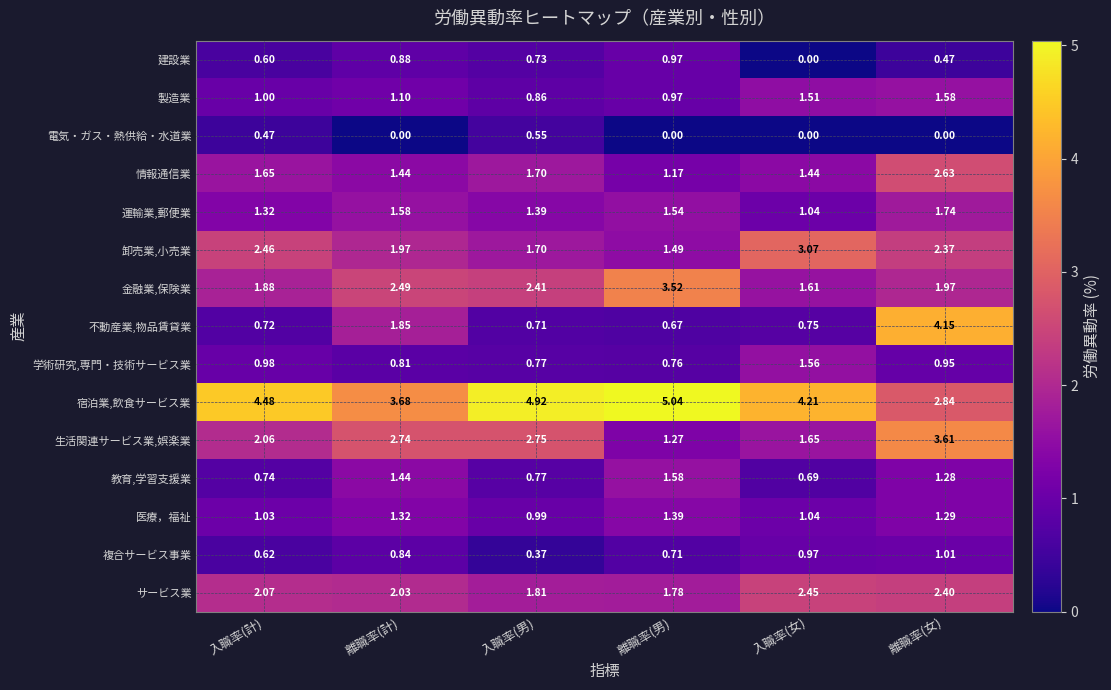

Rank the series at 入職率(計) from highest to lowest value.

宿泊業,飲食サービス業, 卸売業,小売業, サービス業, 生活関連サービス業,娯楽業, 金融業,保険業, 情報通信業, 運輸業,郵便業, 医療，福祉, 製造業, 学術研究,専門・技術サービス業, 教育,学習支援業, 不動産業,物品賃貸業, 複合サービス事業, 建設業, 電気・ガス・熱供給・水道業